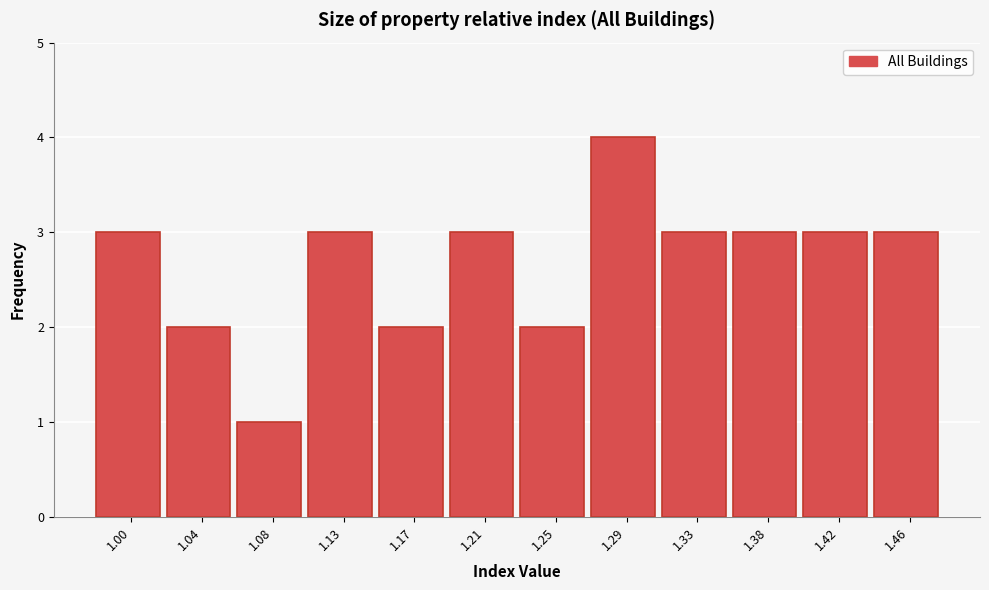

Reading left to right, what are all the values shown in this chart?

1.00=3	1.04=2	1.08=1	1.13=3	1.17=2	1.21=3	1.25=2	1.29=4	1.33=3	1.38=3	1.42=3	1.46=3